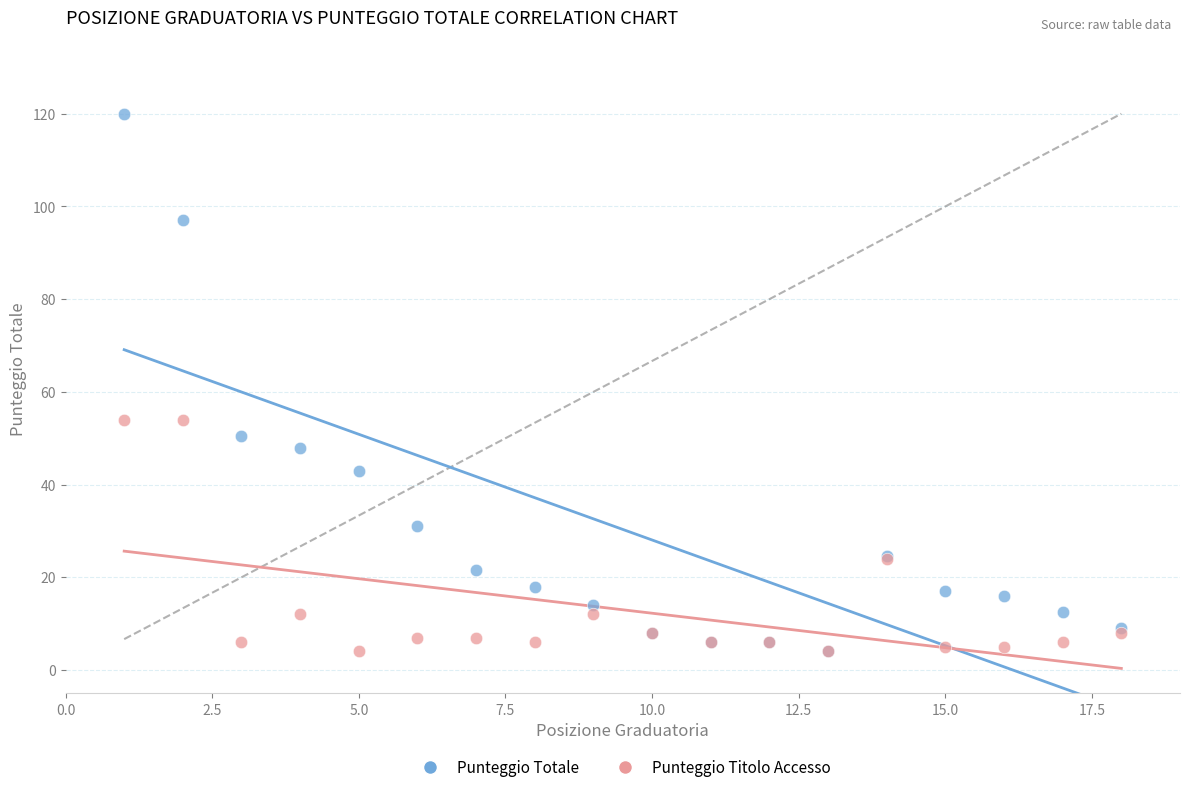

In the Punteggio Titolo Accesso series, what Y value is closest to 29?

24.0